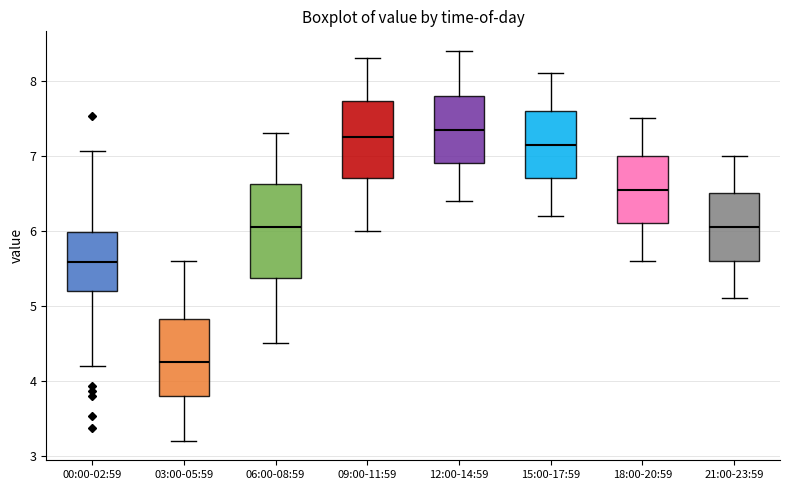

Reading left to right, read every box against the y-axis: the position of its median line, the range the box covers, and the ends of its whiskers. The values are not printed on the chart, so give them approximately, as read against the axis.

00:00-02:59: median 5.6, box 5.2 to 6.0, whiskers 4.2 to 7.1
03:00-05:59: median 4.3, box 3.8 to 4.8, whiskers 3.2 to 5.6
06:00-08:59: median 6.1, box 5.4 to 6.6, whiskers 4.5 to 7.3
09:00-11:59: median 7.3, box 6.7 to 7.7, whiskers 6.0 to 8.3
12:00-14:59: median 7.4, box 6.9 to 7.8, whiskers 6.4 to 8.4
15:00-17:59: median 7.2, box 6.7 to 7.6, whiskers 6.2 to 8.1
18:00-20:59: median 6.6, box 6.1 to 7.0, whiskers 5.6 to 7.5
21:00-23:59: median 6.1, box 5.6 to 6.5, whiskers 5.1 to 7.0